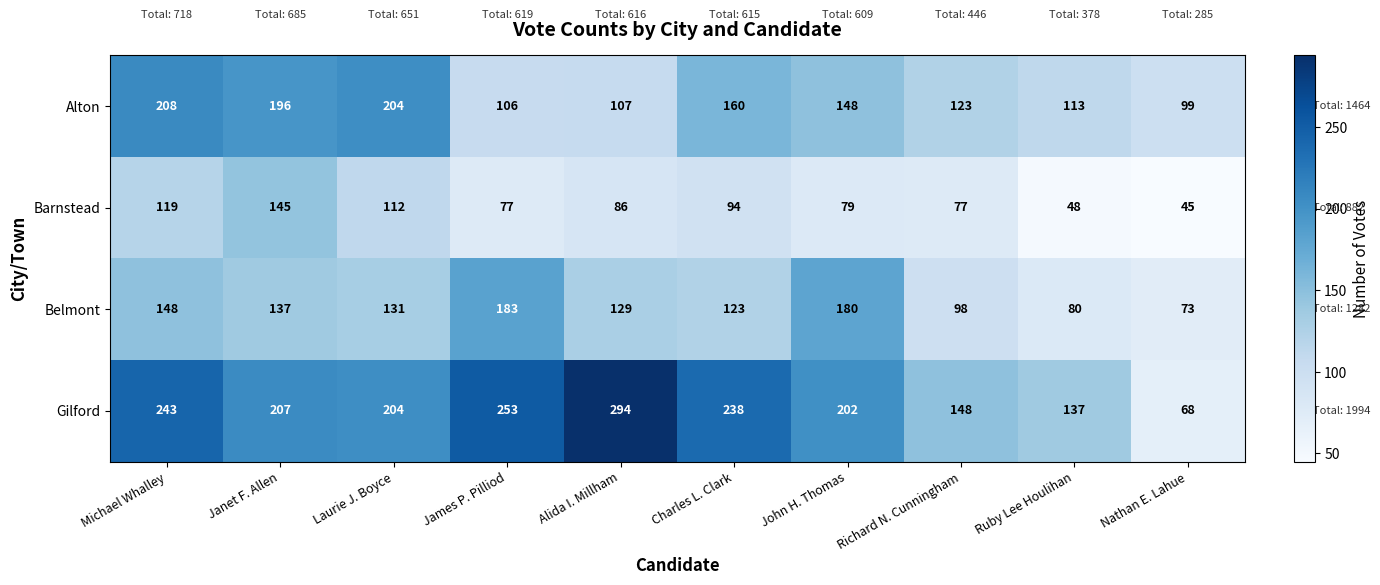

Count the number of categories in the chart.

10